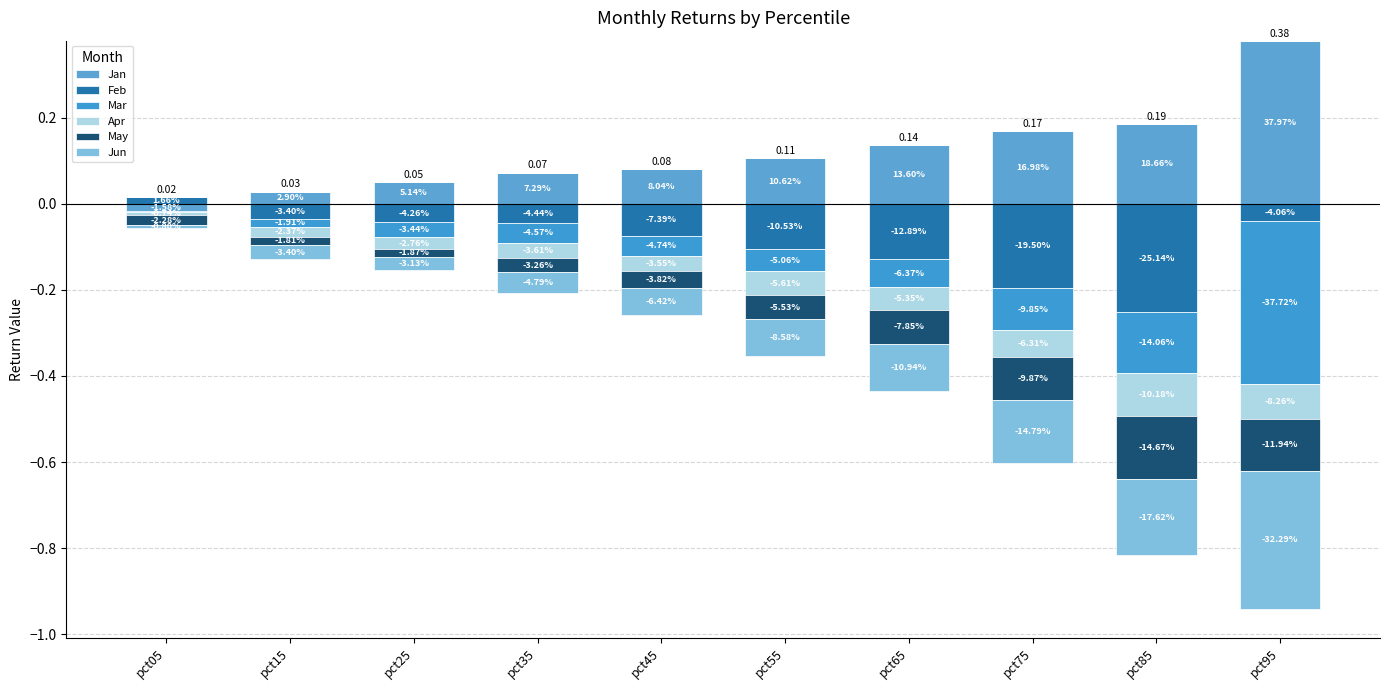

How many bars are there in each group?

6